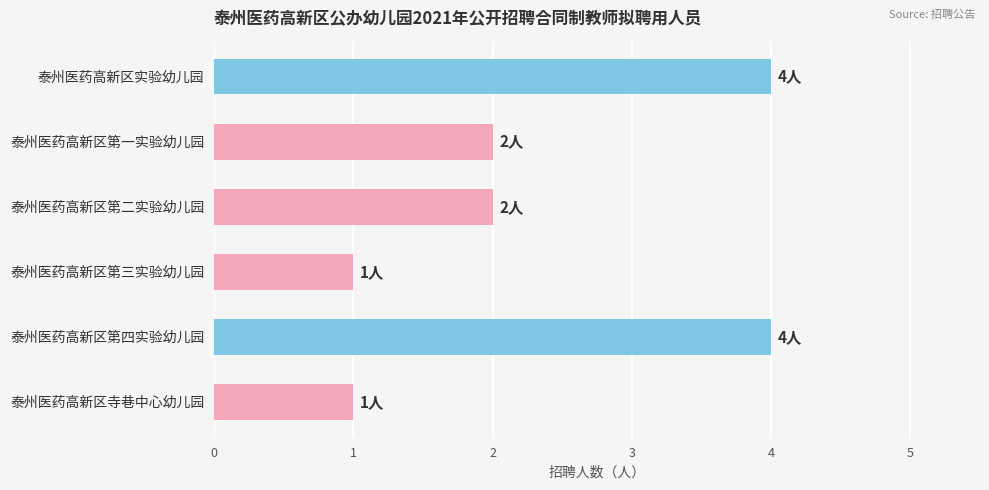

What is the sum of all values?

14